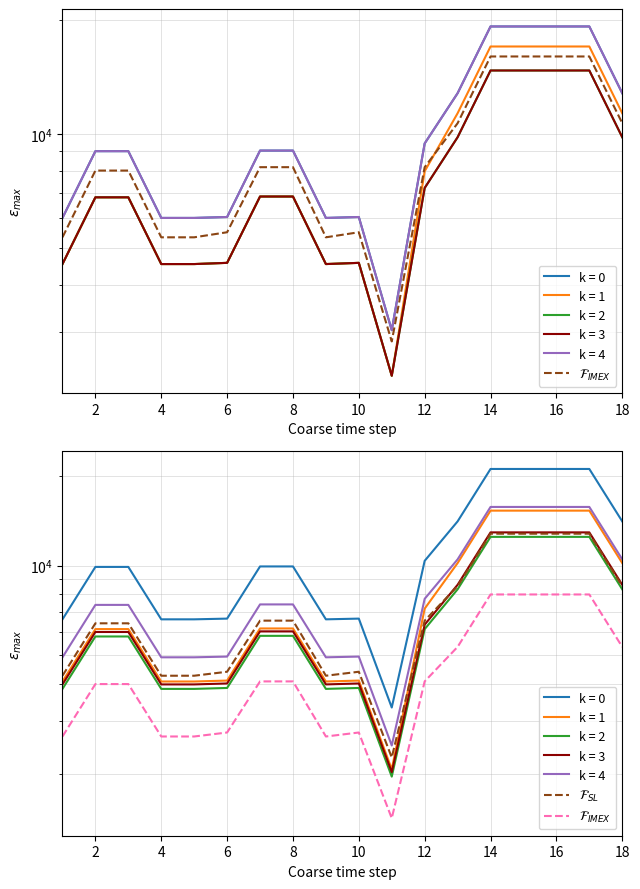

At how many categories does at least one series exceed 3242?

17